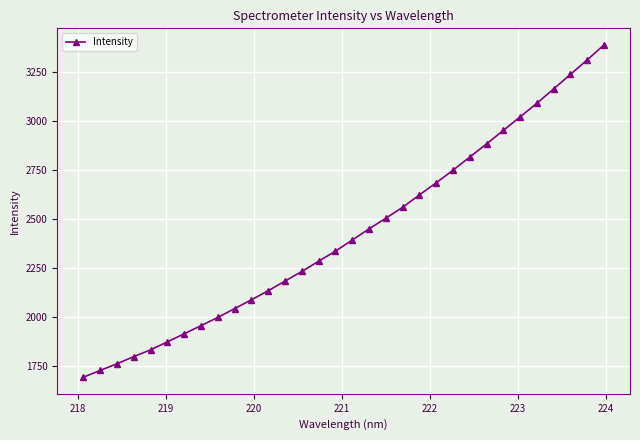

True or false: there are more than 1 points higher than both neighbors.

False